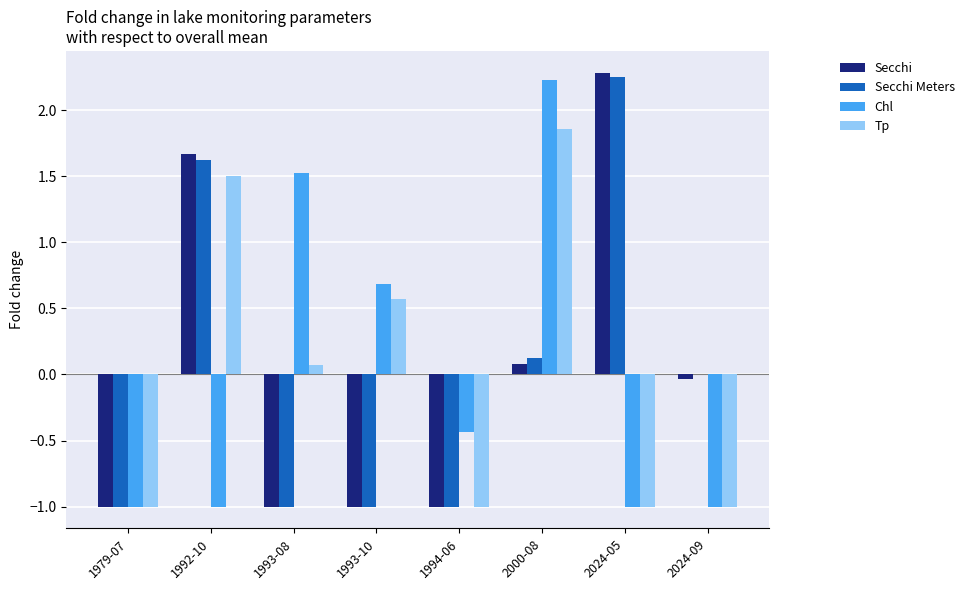

What is the greatest value displayed?

2.3